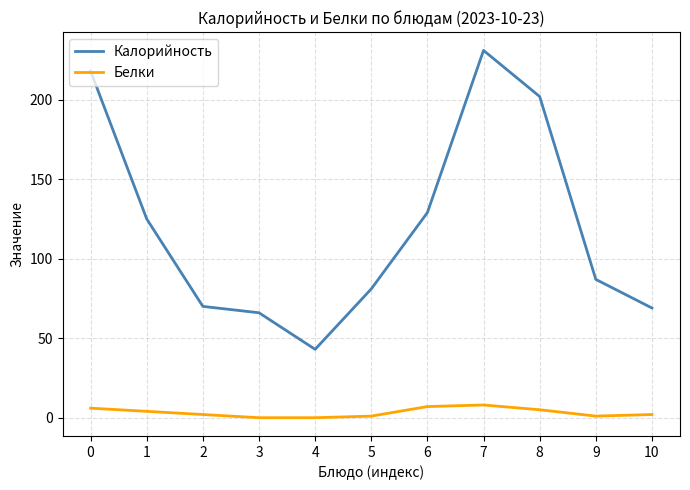

Which series has the largest total across all categories?

Калорийность